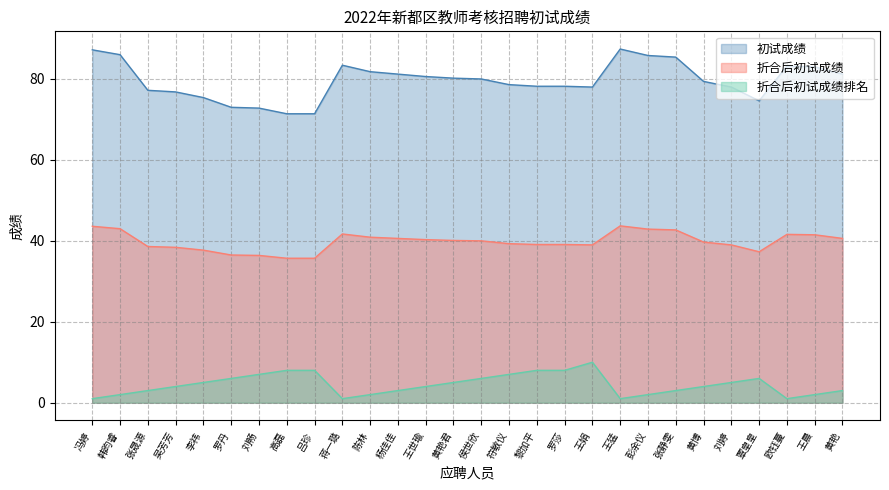

Reading right to left, transcribe all the data shown in this chart.

初试成绩: 黄艳=81.2	王晨=83.0	欧钰蔓=83.2	覃皇皇=74.6	刘婷=78.0	黄博=79.4	张静雯=85.4	彭余仪=85.8	王猛=87.4	王娟=78.0	罗莎=78.2	黎加平=78.2	符敏仪=78.6	侯世欣=80.0	黄艳君=80.2	王世瑜=80.6	杨佳佳=81.2	陈林=81.8	蒋一璐=83.4	吕珍=71.4	高磊=71.4	刘畅=72.8	罗丹=73.0	李祎=75.4	吴芳芳=76.8	张晟源=77.2	韩昀睿=86.0	冯婷=87.2
折合后初试成绩: 黄艳=40.6	王晨=41.5	欧钰蔓=41.6	覃皇皇=37.3	刘婷=39.0	黄博=39.7	张静雯=42.7	彭余仪=42.9	王猛=43.7	王娟=39.0	罗莎=39.1	黎加平=39.1	符敏仪=39.3	侯世欣=40.0	黄艳君=40.1	王世瑜=40.3	杨佳佳=40.6	陈林=40.9	蒋一璐=41.7	吕珍=35.7	高磊=35.7	刘畅=36.4	罗丹=36.5	李祎=37.7	吴芳芳=38.4	张晟源=38.6	韩昀睿=43.0	冯婷=43.6
折合后初试成绩排名: 黄艳=3.0	王晨=2.0	欧钰蔓=1.0	覃皇皇=6.0	刘婷=5.0	黄博=4.0	张静雯=3.0	彭余仪=2.0	王猛=1.0	王娟=10.0	罗莎=8.0	黎加平=8.0	符敏仪=7.0	侯世欣=6.0	黄艳君=5.0	王世瑜=4.0	杨佳佳=3.0	陈林=2.0	蒋一璐=1.0	吕珍=8.0	高磊=8.0	刘畅=7.0	罗丹=6.0	李祎=5.0	吴芳芳=4.0	张晟源=3.0	韩昀睿=2.0	冯婷=1.0